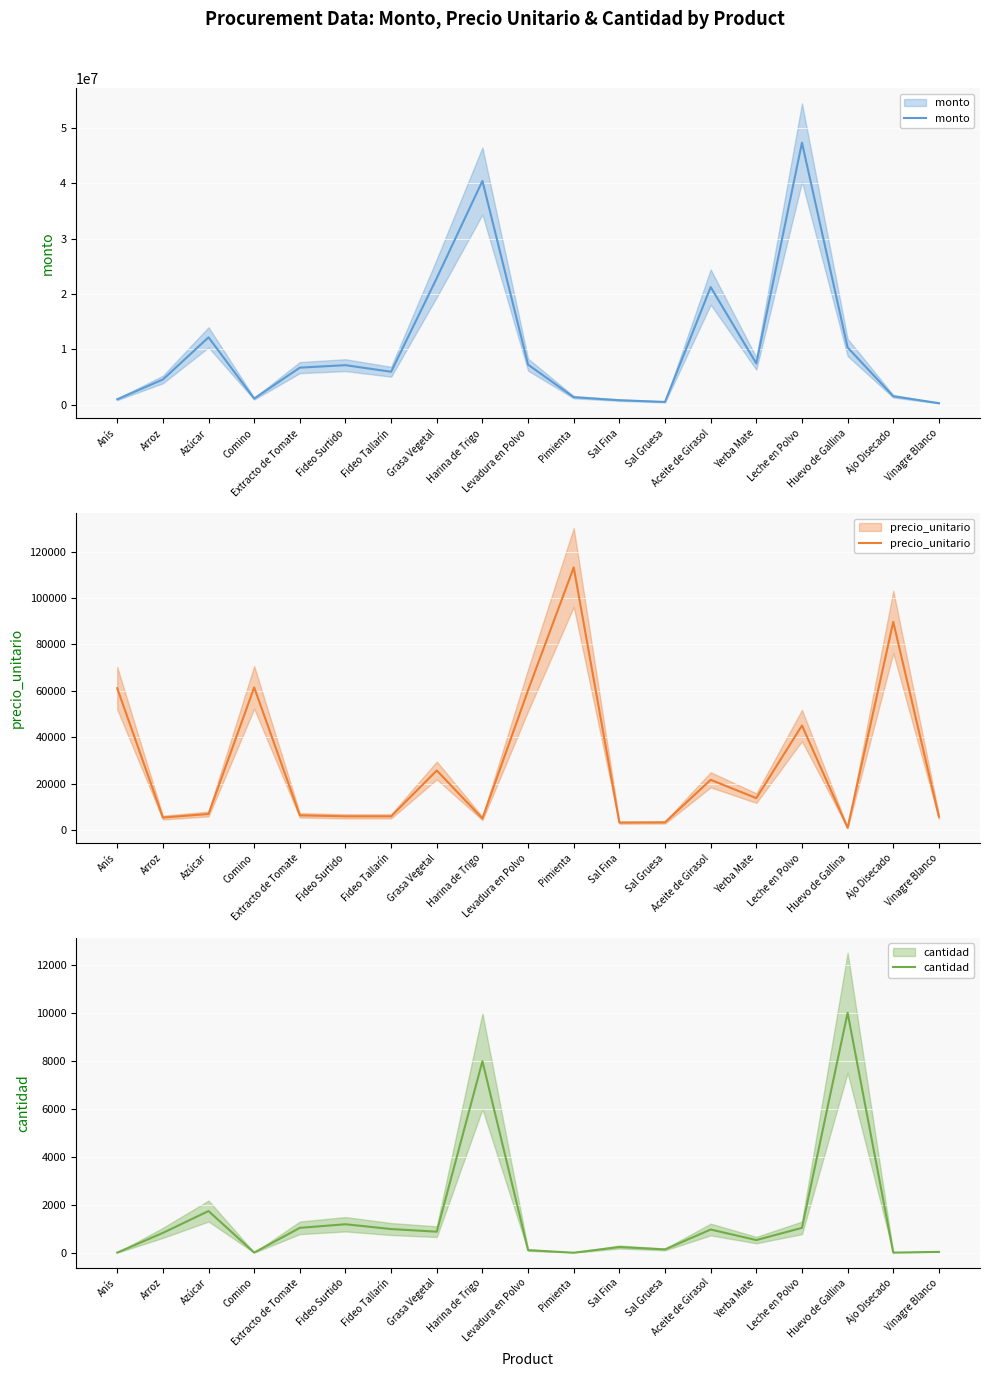

Rank the categories by cantidad value from lowest to highest.

Pimienta, Anís, Ajo Disecado, Comino, Vinagre Blanco, Levadura en Polvo, Sal Gruesa, Sal Fina, Yerba Mate, Arroz, Grasa Vegetal, Aceite de Girasol, Fideo Tallarín, Extracto de Tomate, Leche en Polvo, Fideo Surtido, Azúcar, Harina de Trigo, Huevo de Gallina